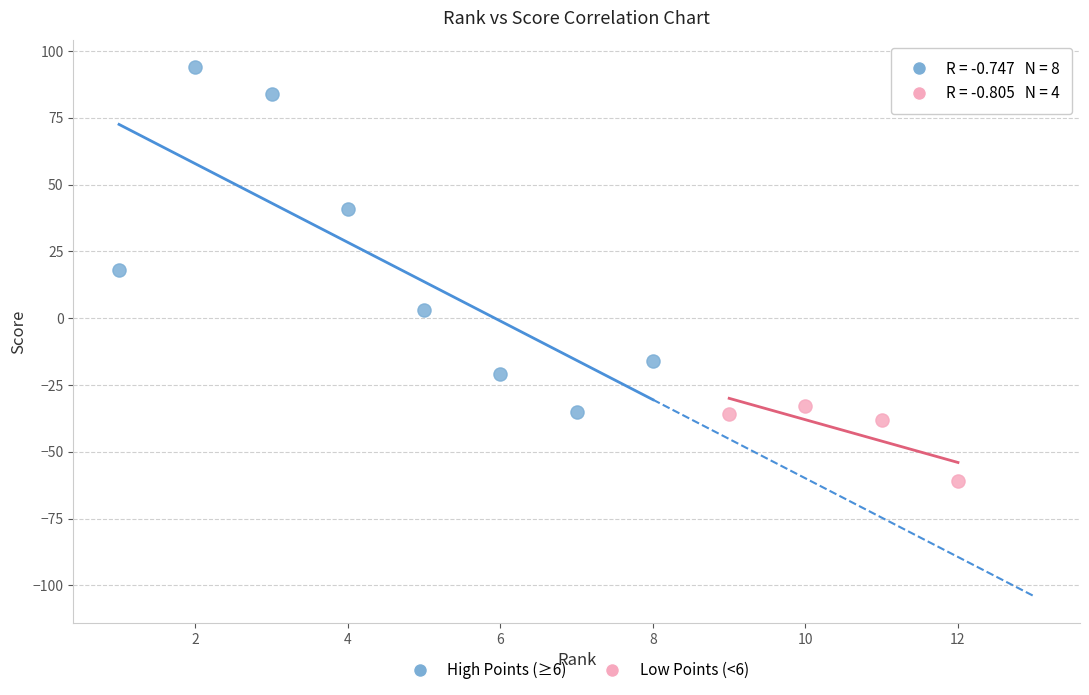

Which series reaches the minimum Y coordinate?

Low Points (<6)